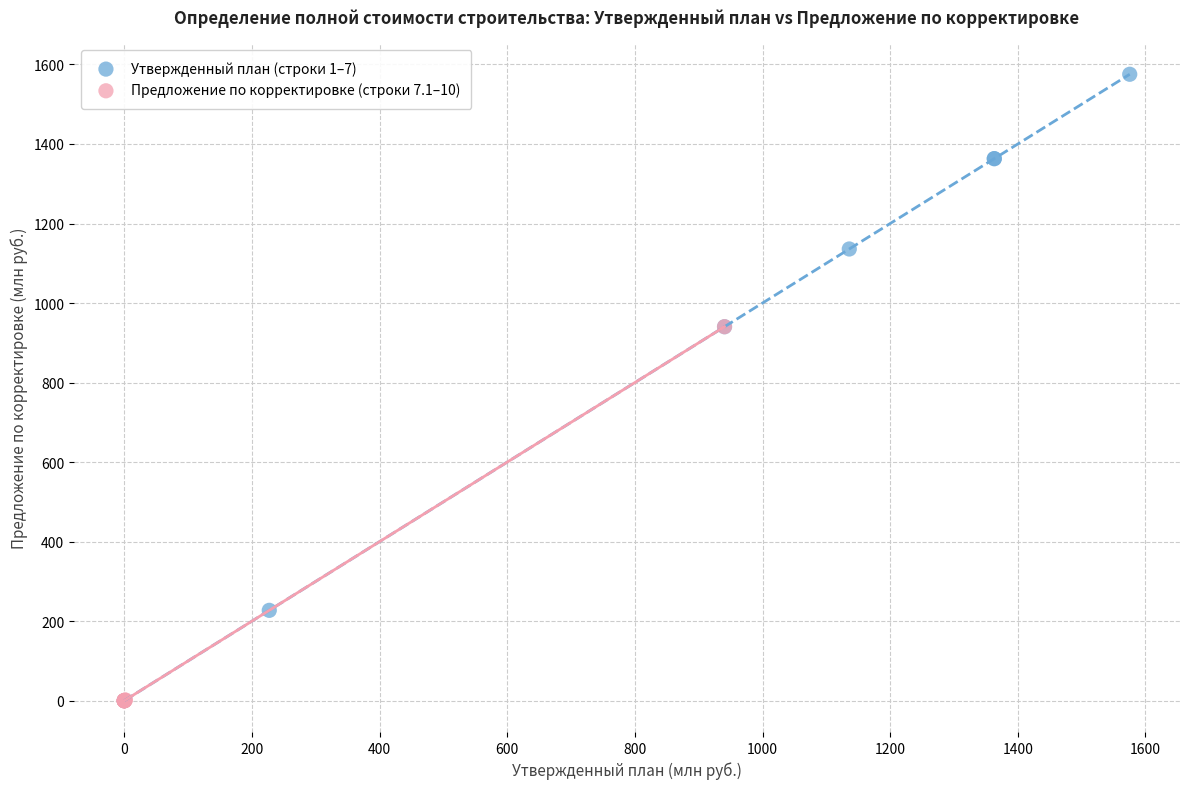

Which series has the widest spread of Y values?

Утвержденный план (строки 1–7)